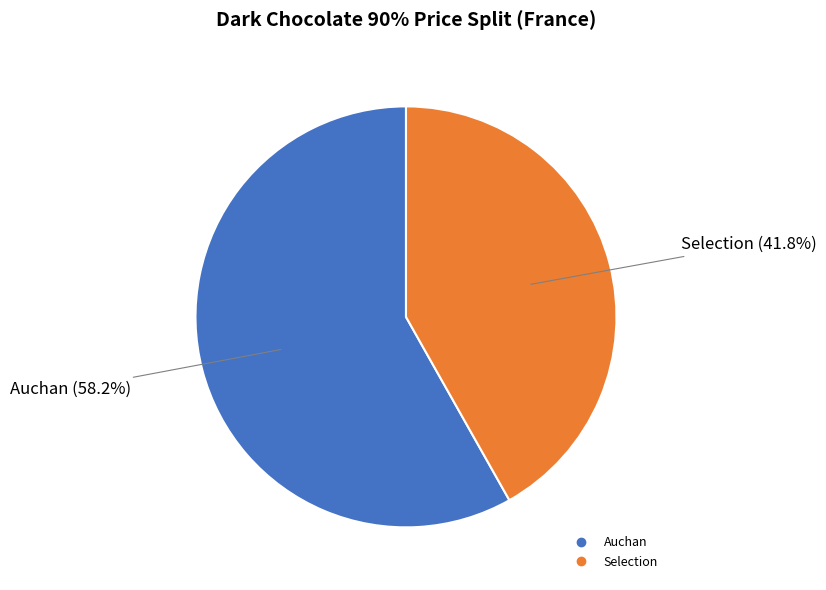

Is there a majority slice in this chart?

Yes